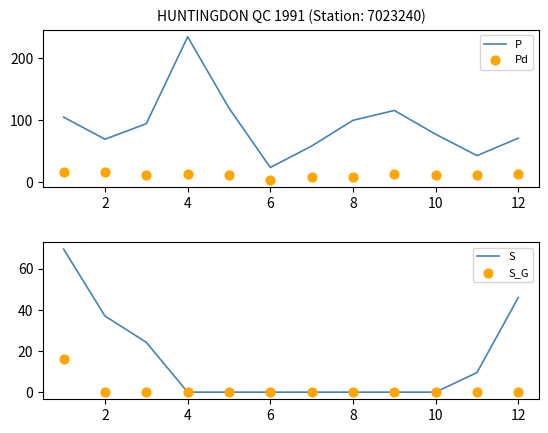

What is the total value across all series at 2?

122.3